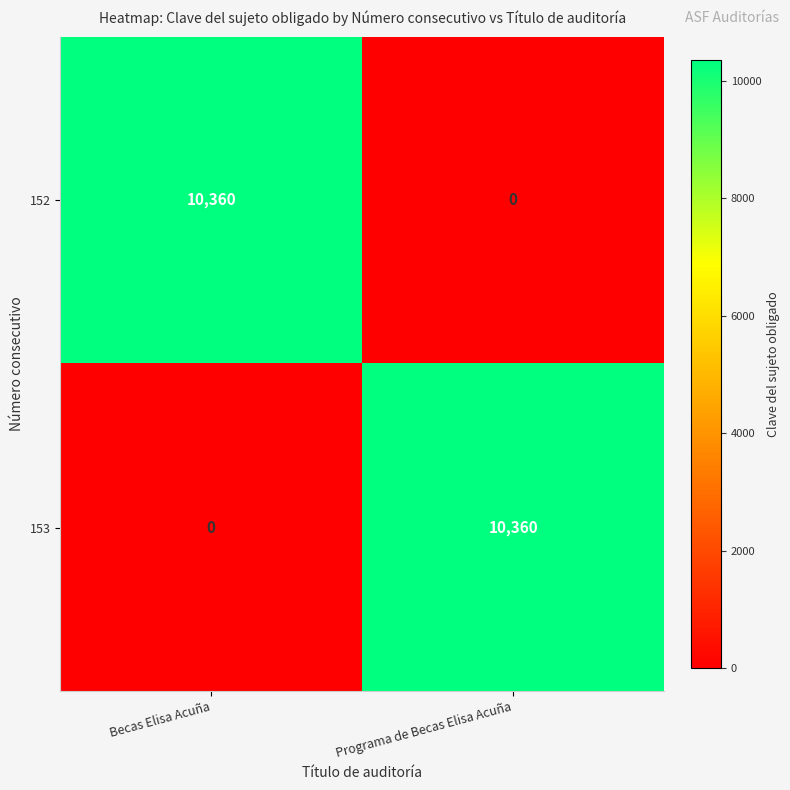

What is the total value across all series at Programa de Becas Elisa Acuña?

10360